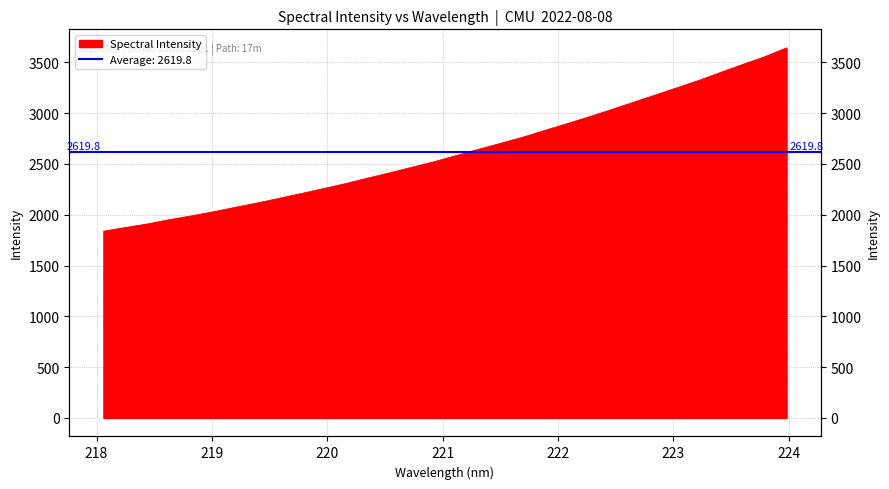

Read the value at 222.4538.

3032.2